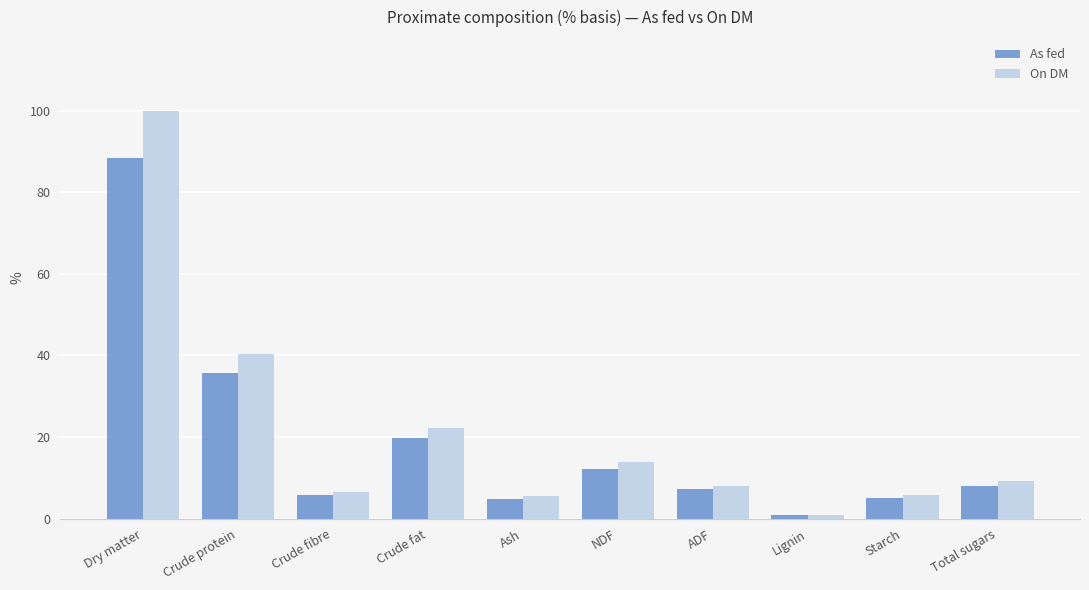

True or false: On DM has a value of 22.5 at NDF.

False